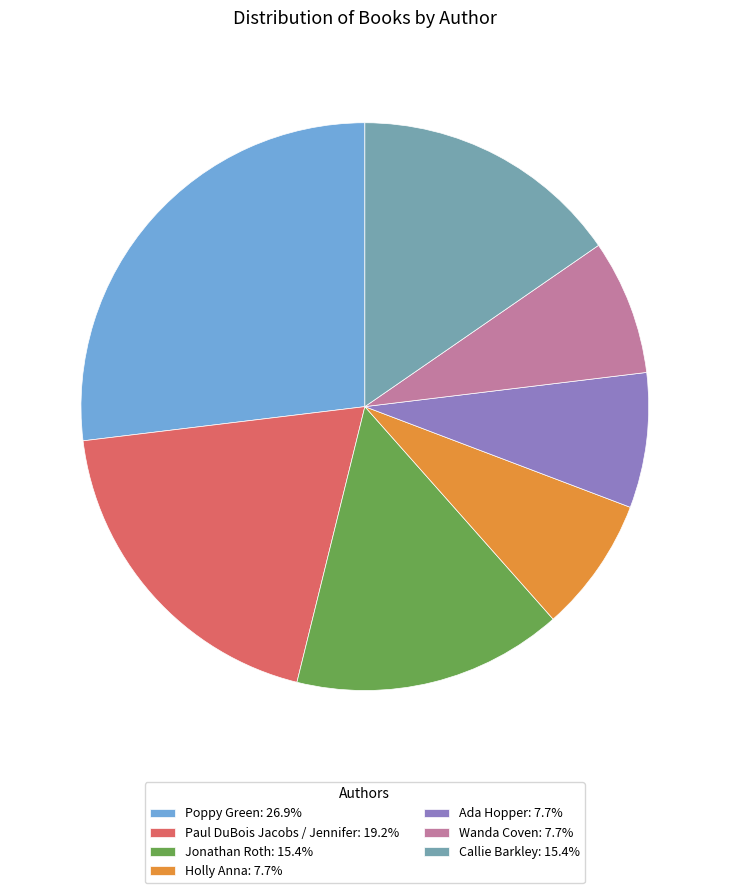

How many slices are in this pie chart?

7